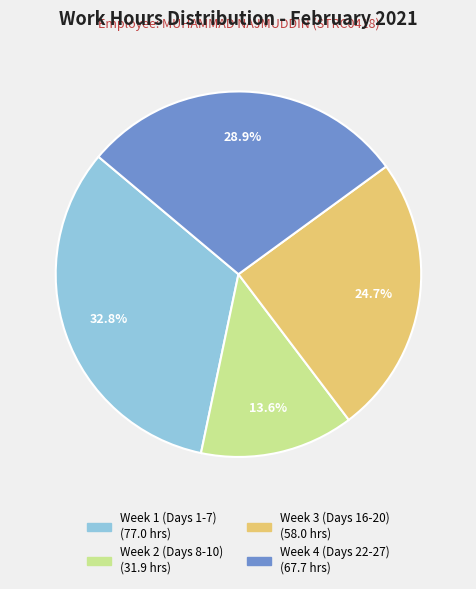

Is there any slice that represents more than half of the pie?

No